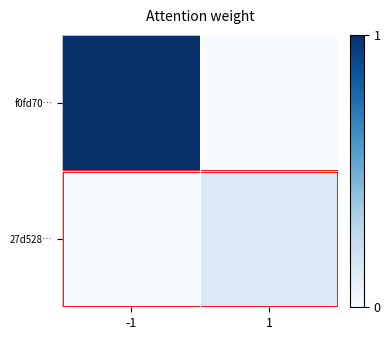

Reading left to right, extract all data points from this chart.

f0fd70…: -1=1.0	1=0.0
27d528…: -1=0.0	1=0.1